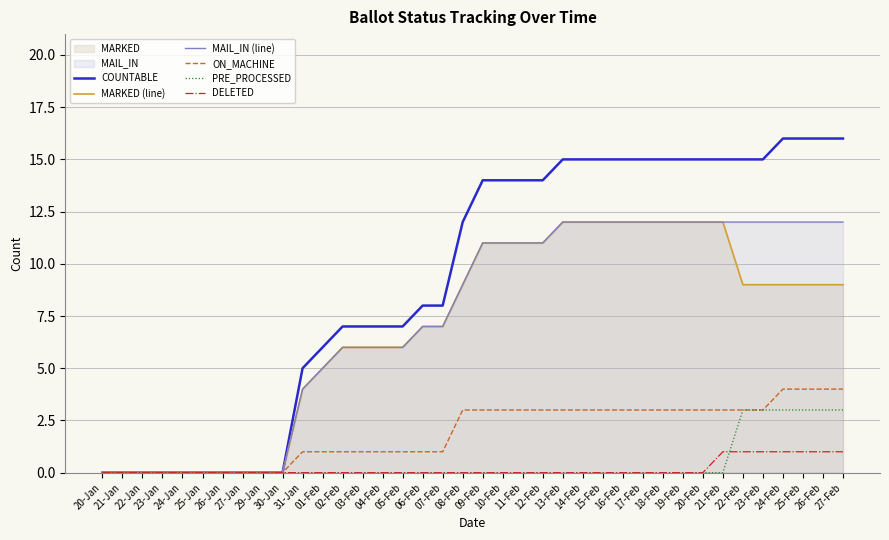

At which category is the sum across all series the highest?

24-Feb